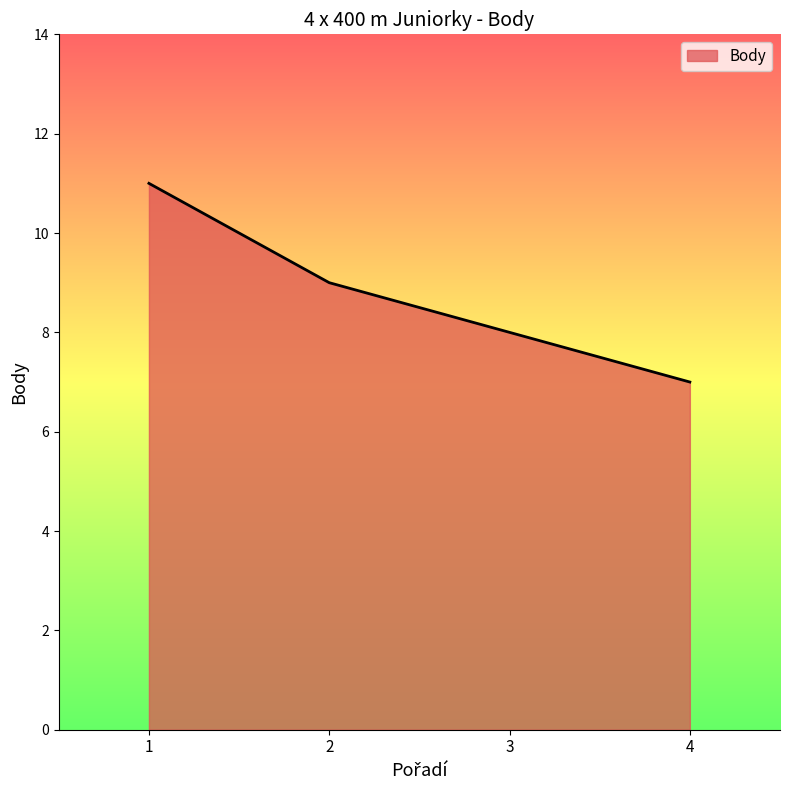

Which has a higher value, 1 or 3?

1